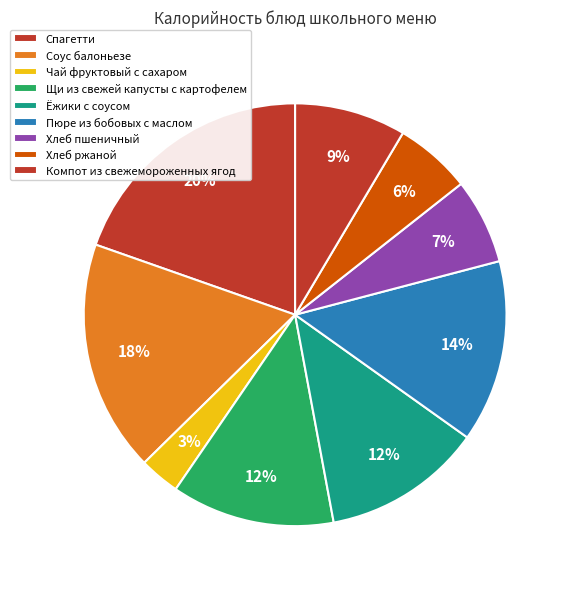

Between Компот из свежемороженных ягод and Пюре из бобовых с маслом, which is larger?

Пюре из бобовых с маслом